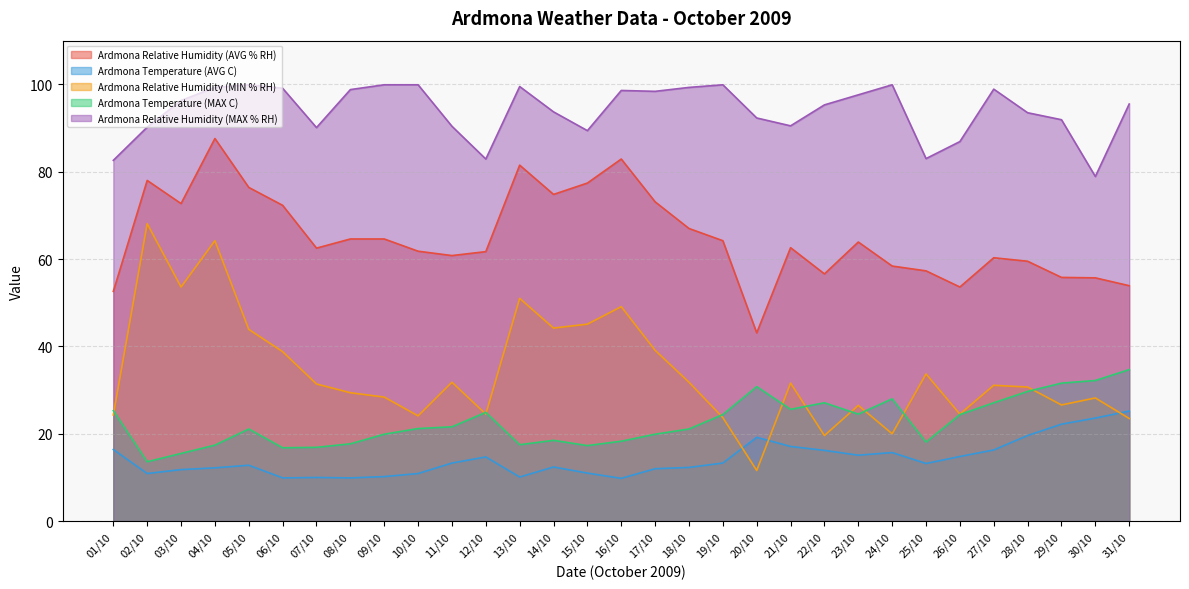

True or false: Ardmona Relative Humidity (AVG % RH) has a value of 75.4 at 26/10.

False